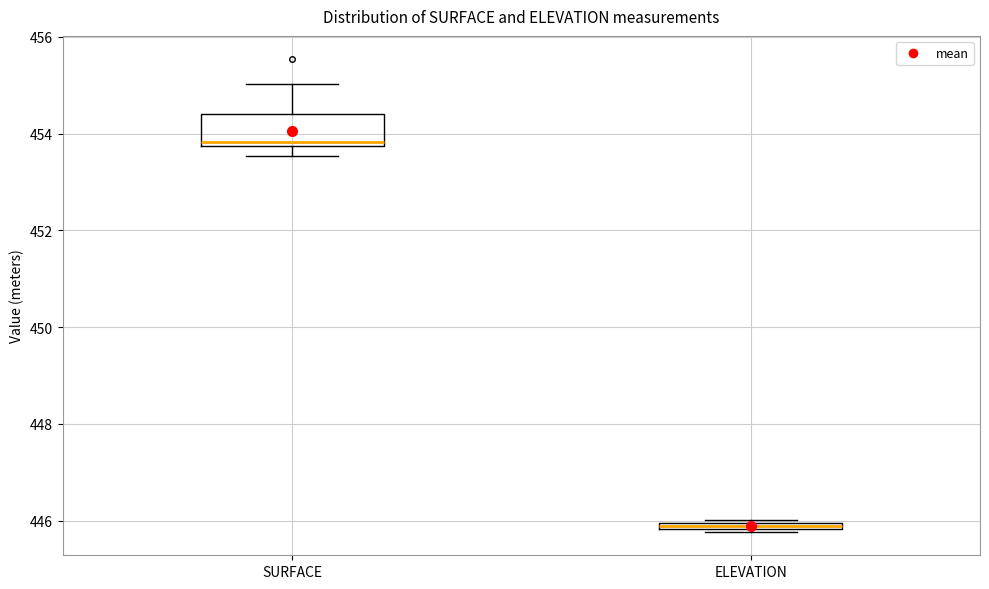

Where does the upper whisker of the box for SURFACE end on the y-axis? The values are not printed on the chart, so give them approximately, as read against the axis.

455.0